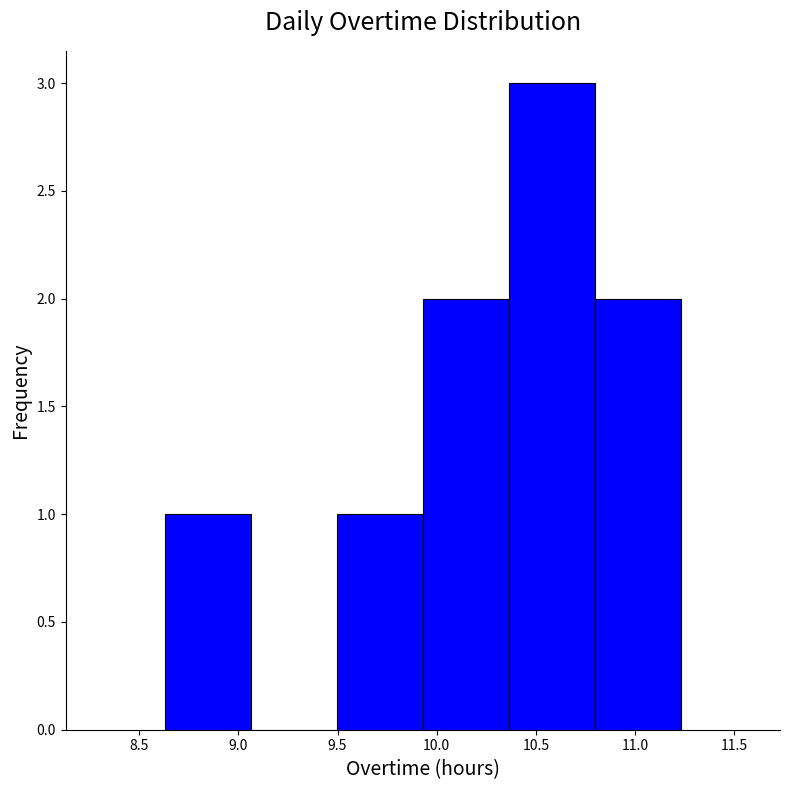

Over which range of the x-axis is the bar tallest?

10.35 to 10.80